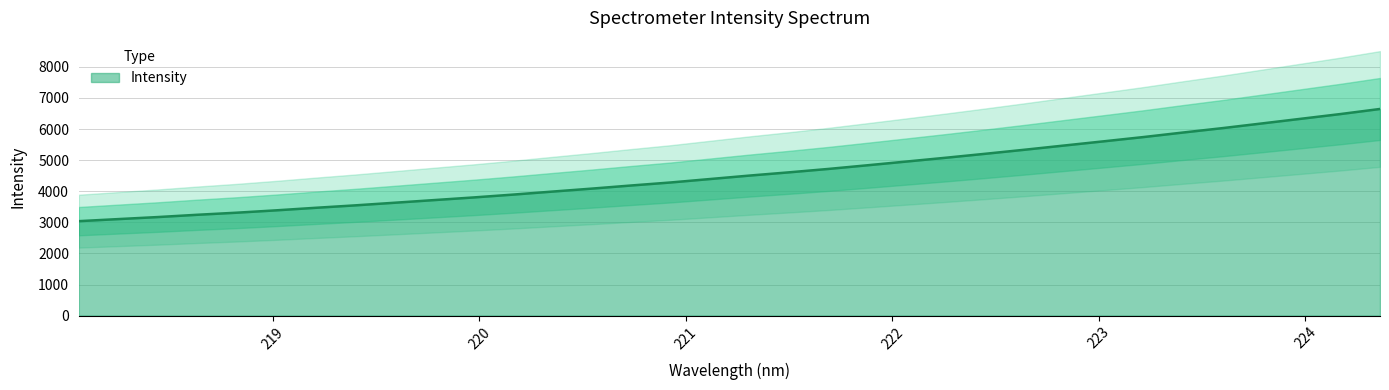

How many data points are above 4503?

17